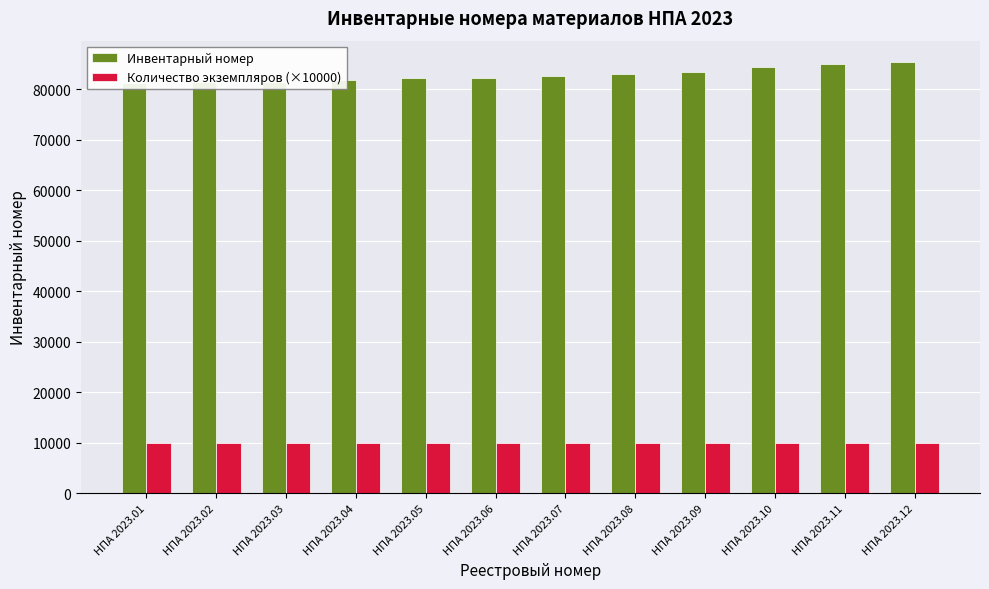

Read the Инвентарный номер value at НПА 2023.10.

84390